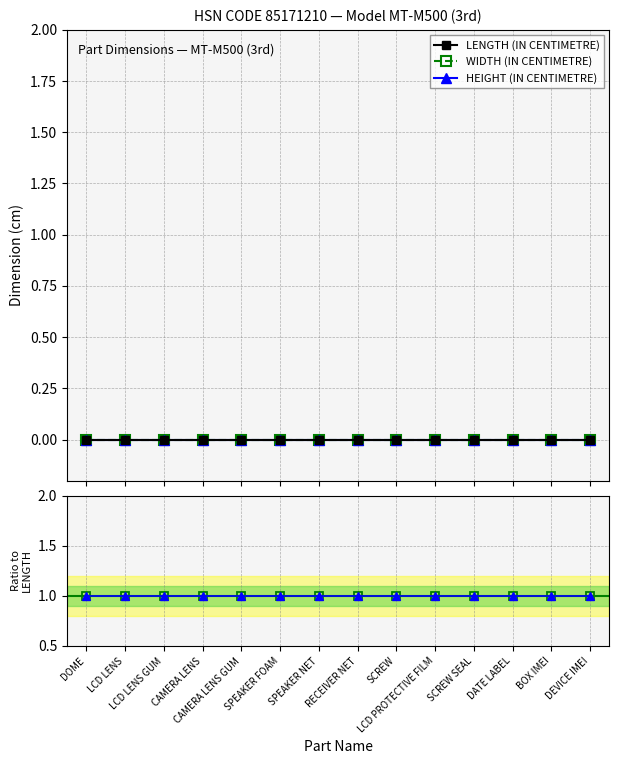

True or false: HEIGHT / LENGTH has more than 1 points higher than both neighbors.

False